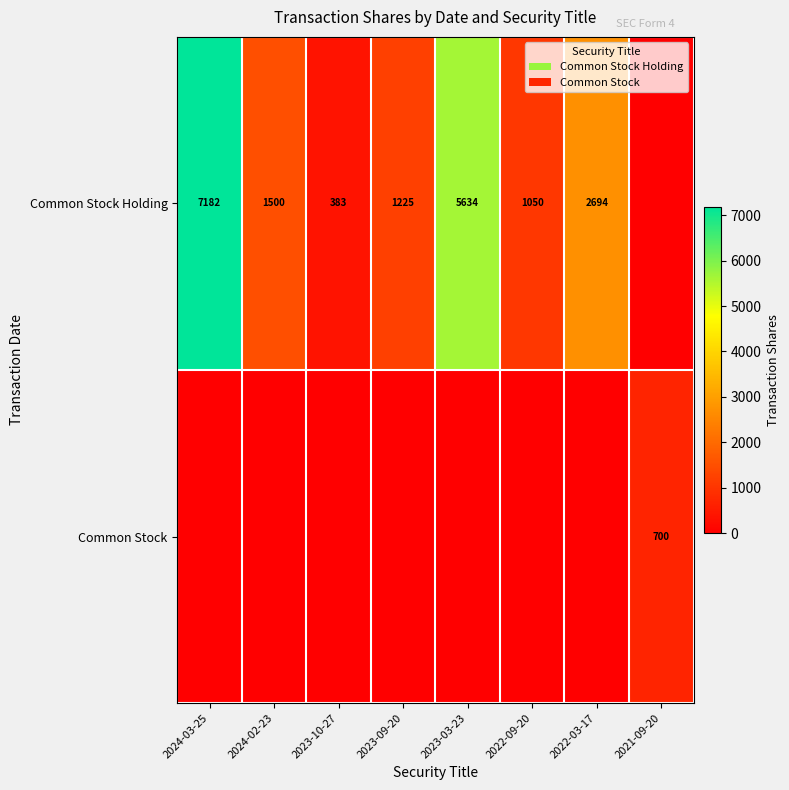

What is the difference between the Common Stock Holding values at 2023-09-20 and 2023-03-23?

4409